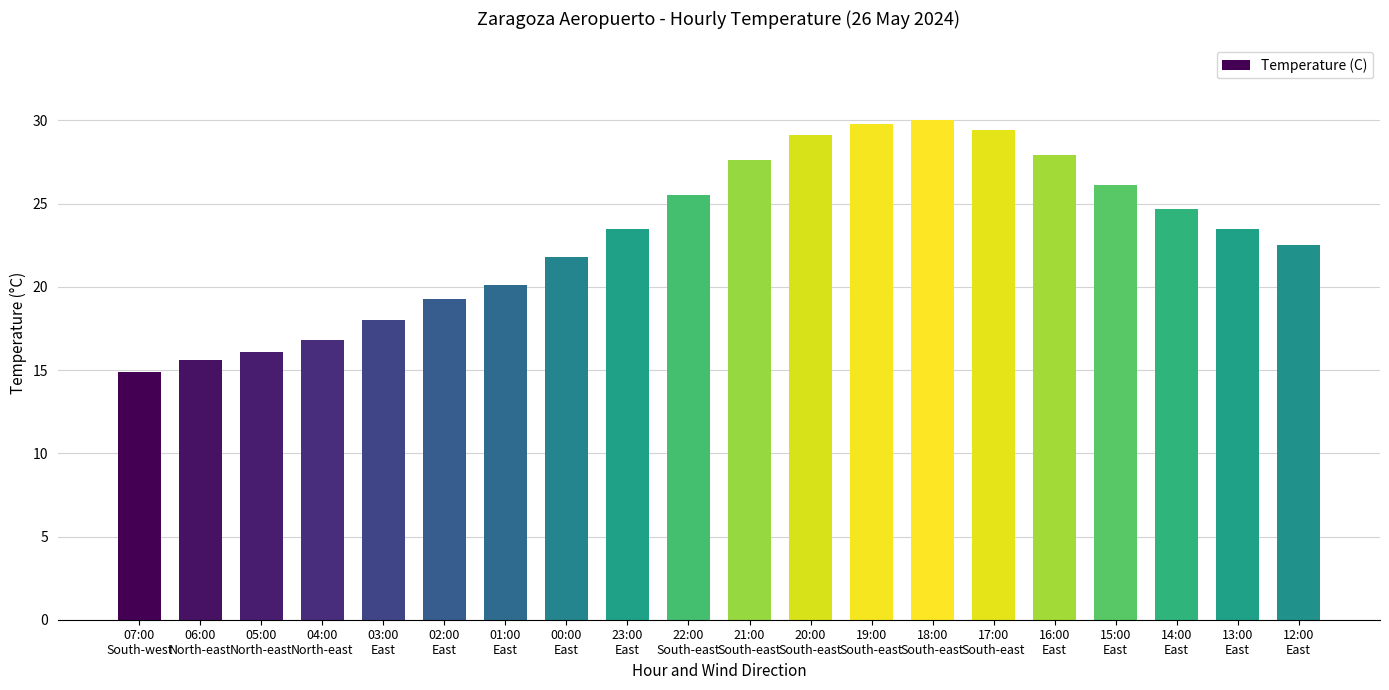

What position from the left is 03:00
East?

5